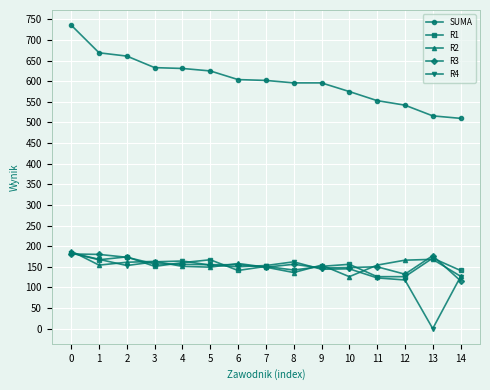

What is the value of the R3 point at the 14th from the left?

177